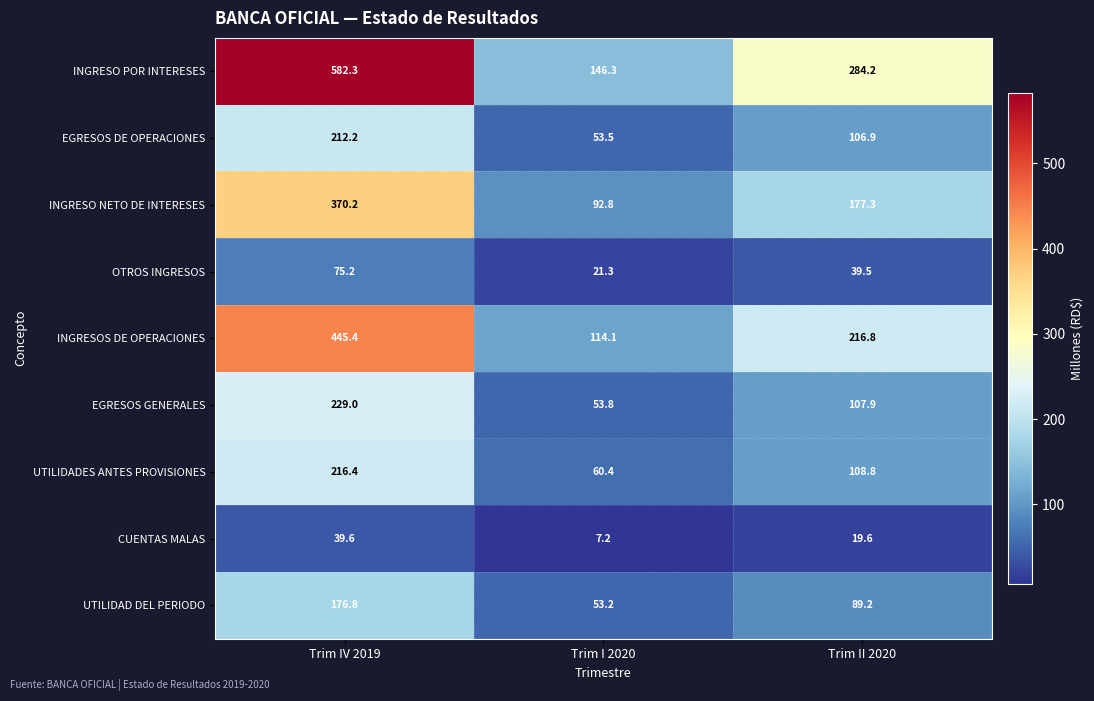

What is the spread (max minus min) of values at Trim I 2020?

139.1